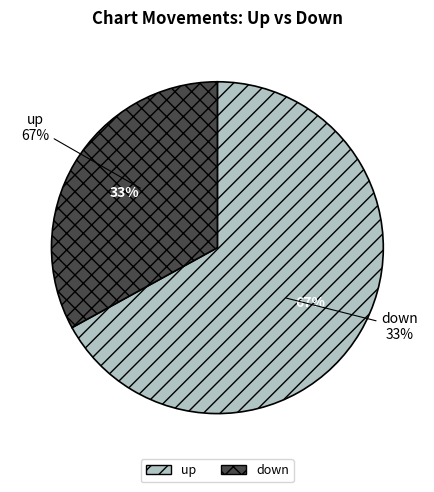

How many slices are in this pie chart?

2